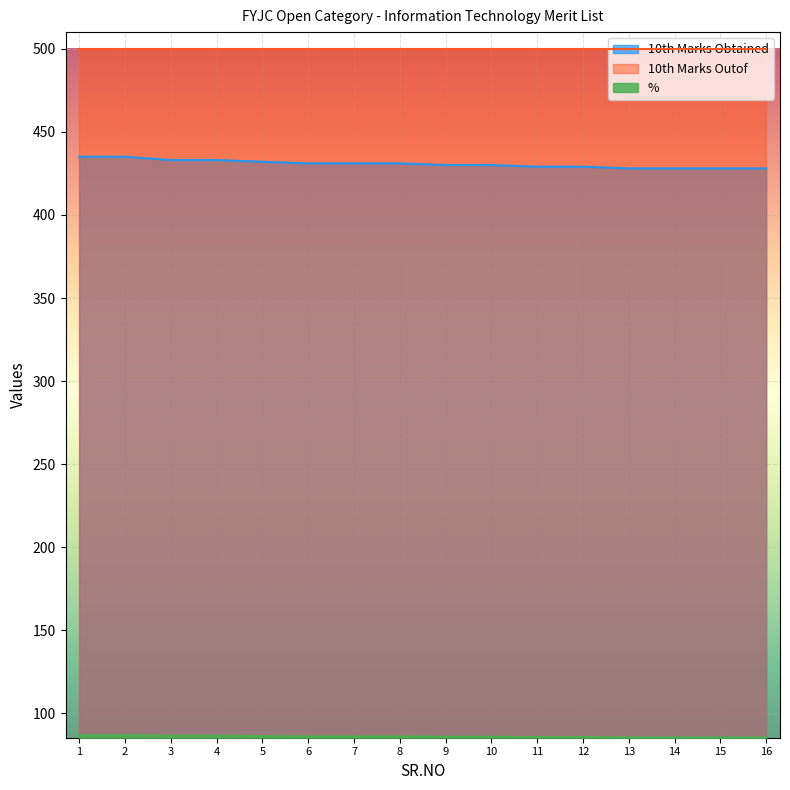

Does the chart display data point markers on the line(s)?

No